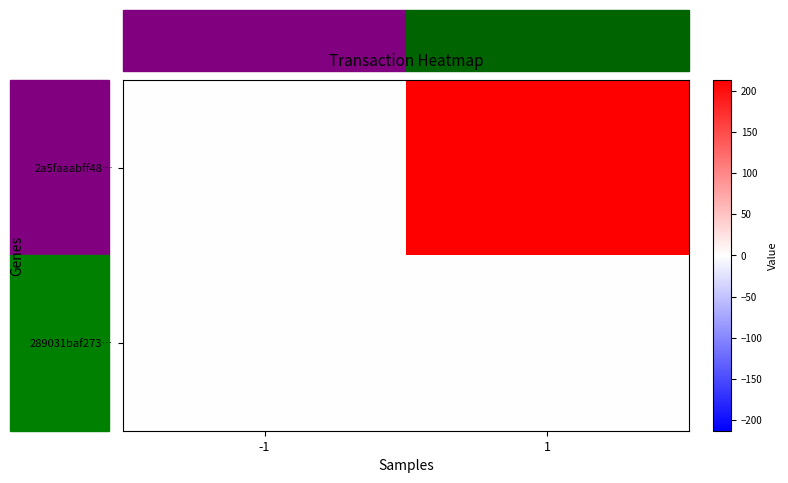

How many categories are shown in the chart?

2